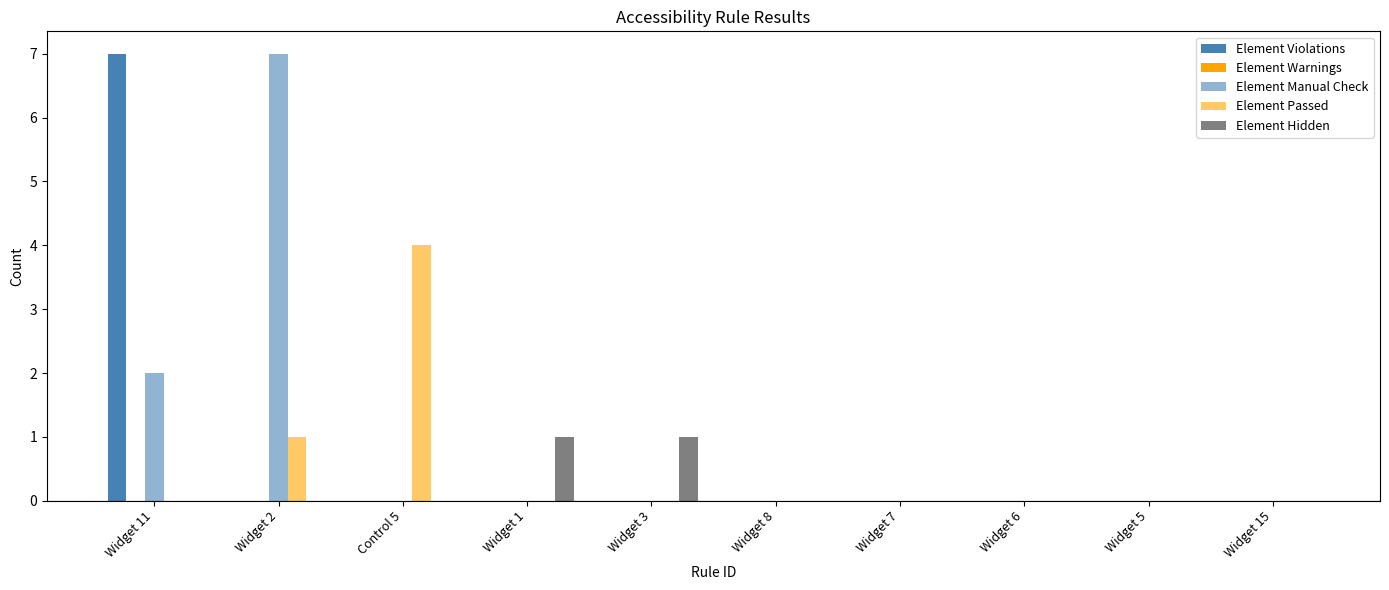

Are the bars horizontal?

No